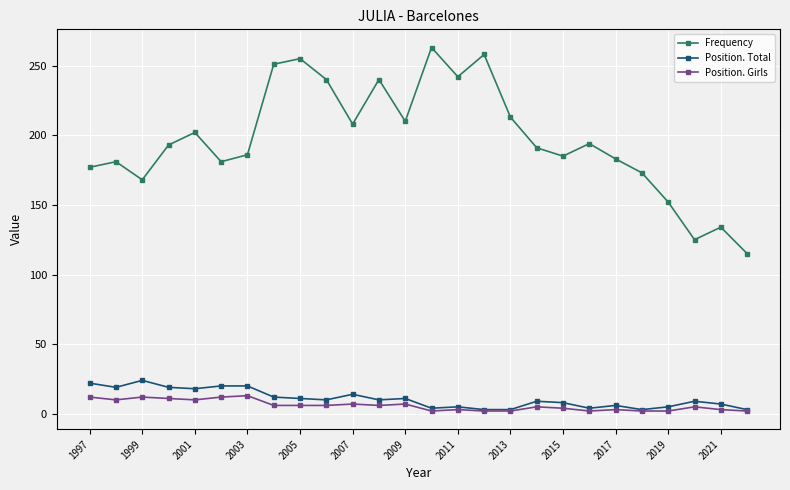

In Frequency, how many points are higher than both neighbors (excluding endpoints)?

8